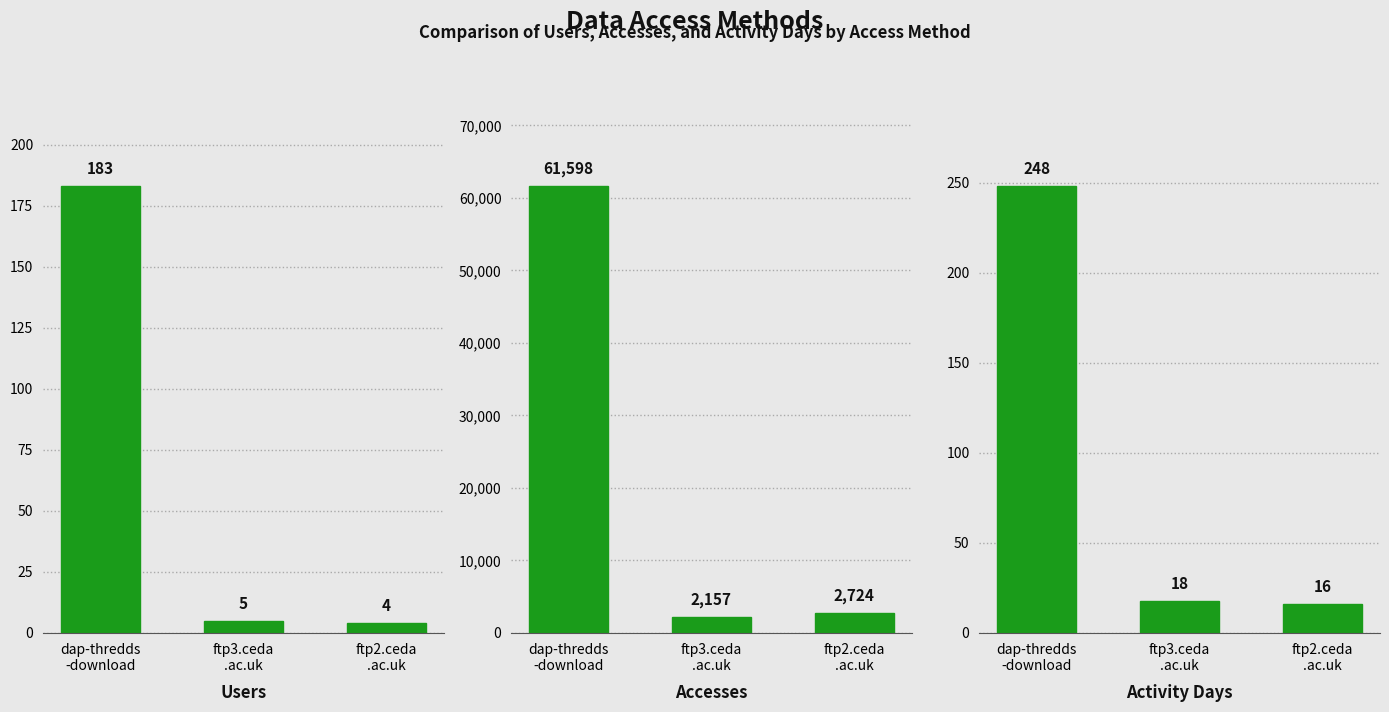

At ftp2.ceda
.ac.uk, list the series in order from smallest to largest.

Users, Activity Days, Accesses